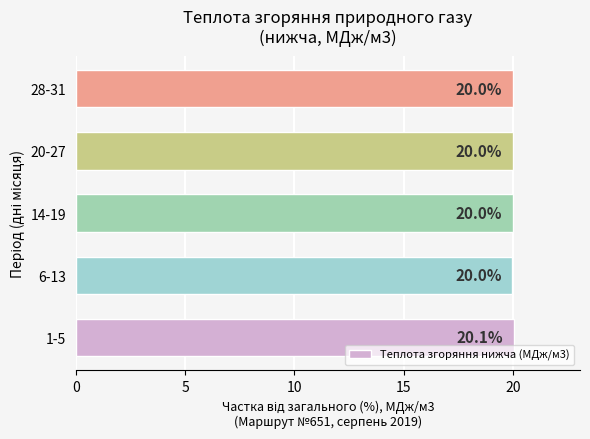

Is it true that the value at 1-5 is 20.1?

True